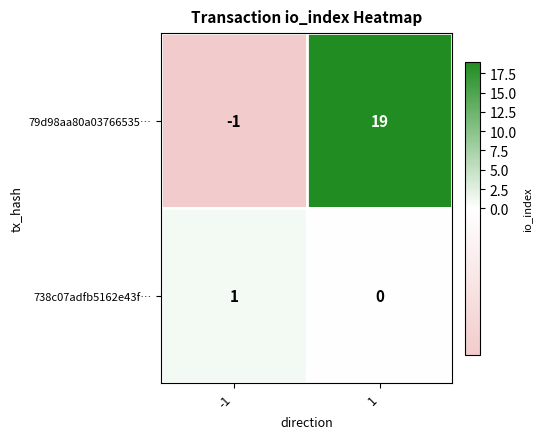

Is it true that 79d98aa80a03766535… equals -1 at -1?

True